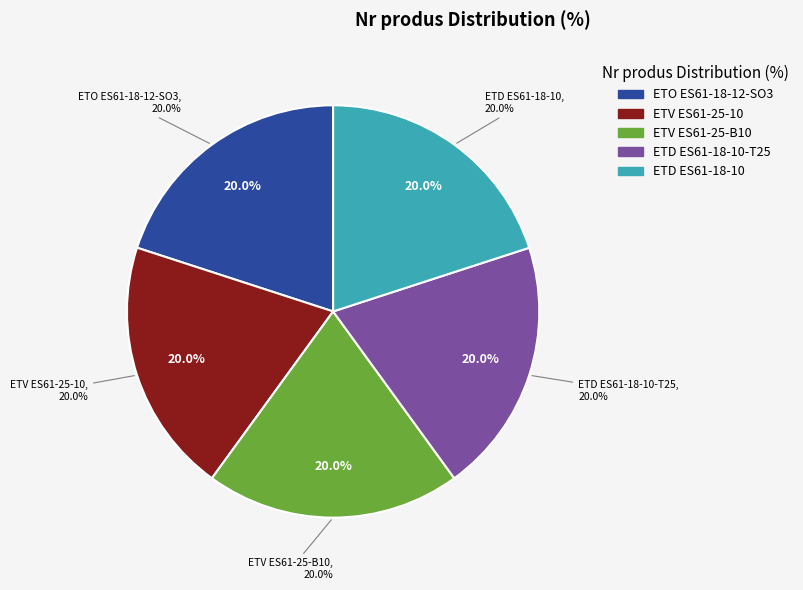

To the nearest percent, what is the combined percentage of ETV ES61-25-B10 and ETV ES61-25-10?

40%